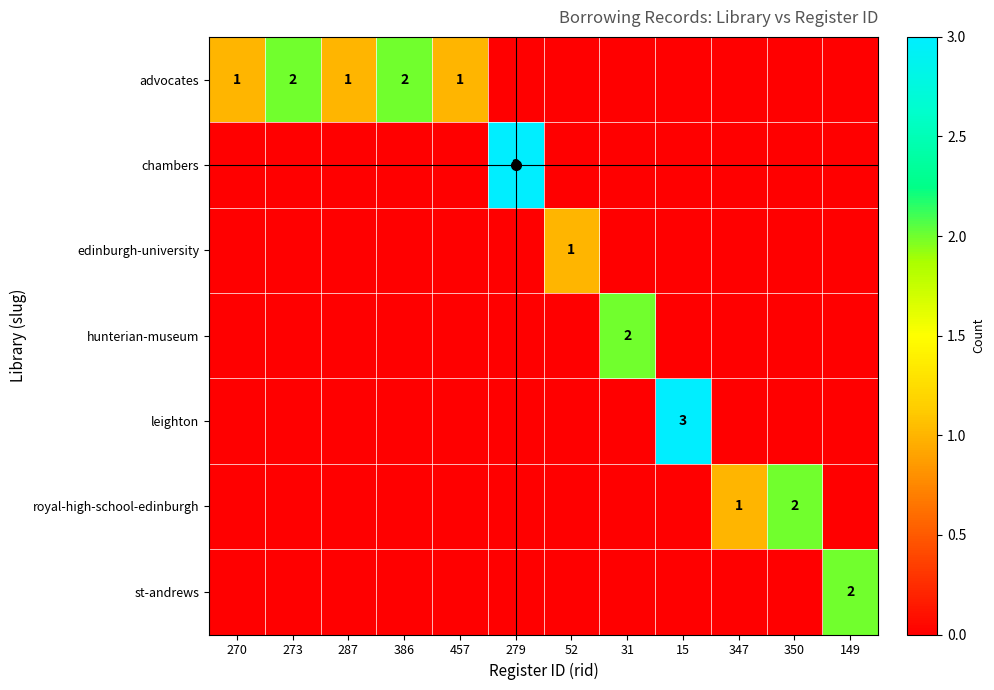

At which category is the sum across all series the highest?

279